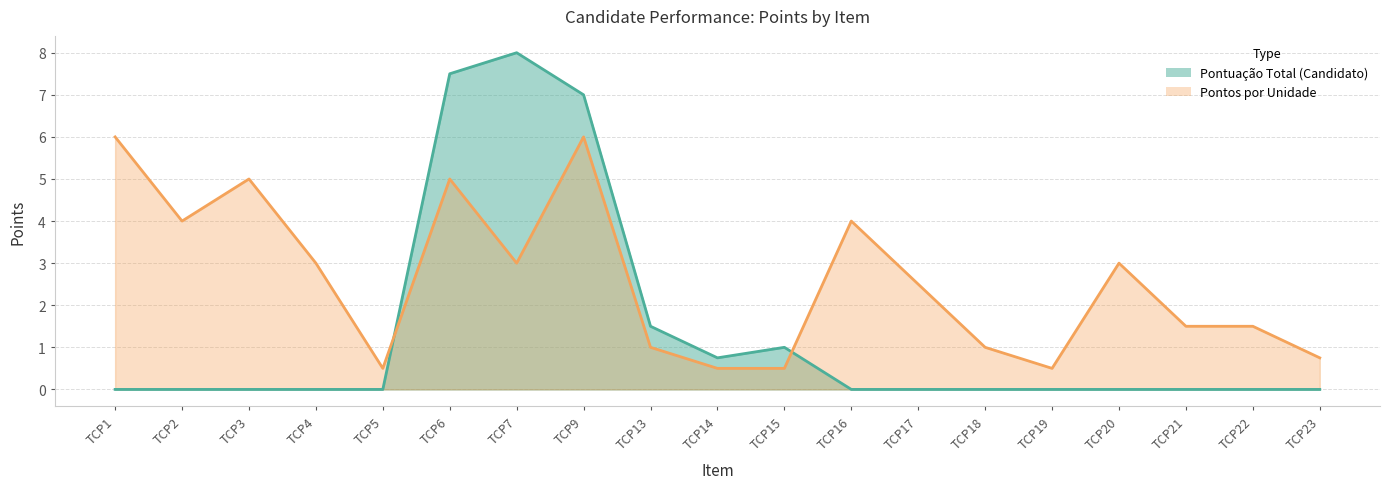

The value of Pontos por Unidade at TCP13 is 1.0. True or false?

True